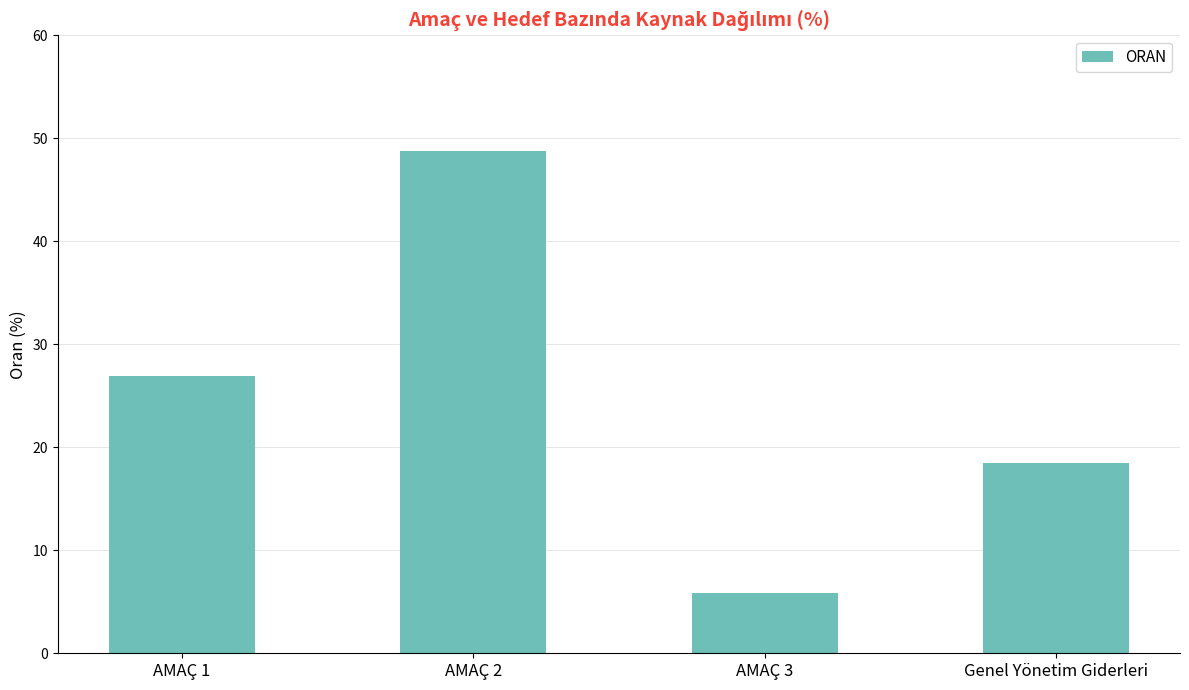

What is the sum of the values at AMAÇ 3 and AMAÇ 2?

54.6